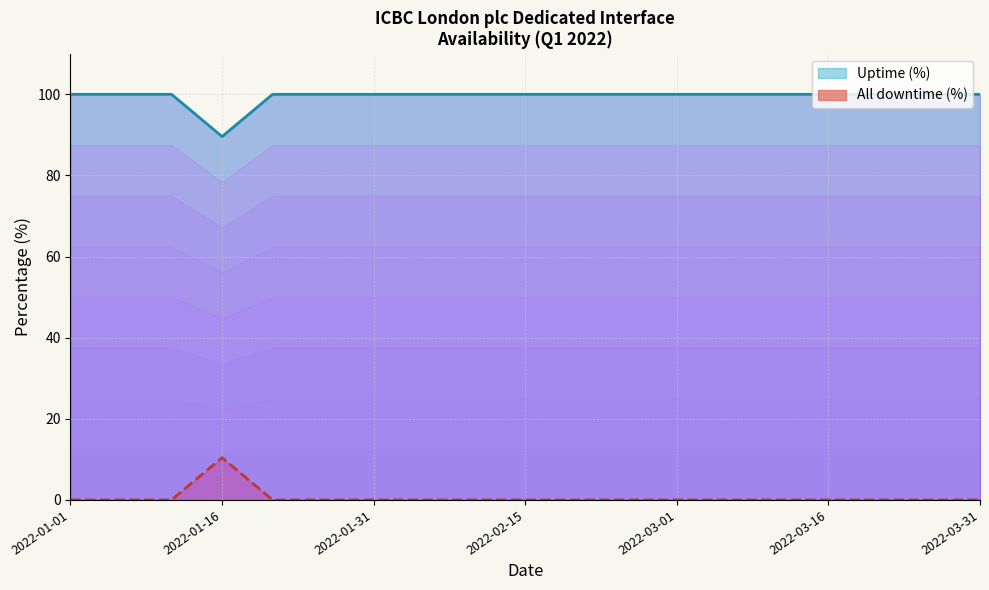

True or false: Uptime (%) and All downtime (%) cross at least once.

False